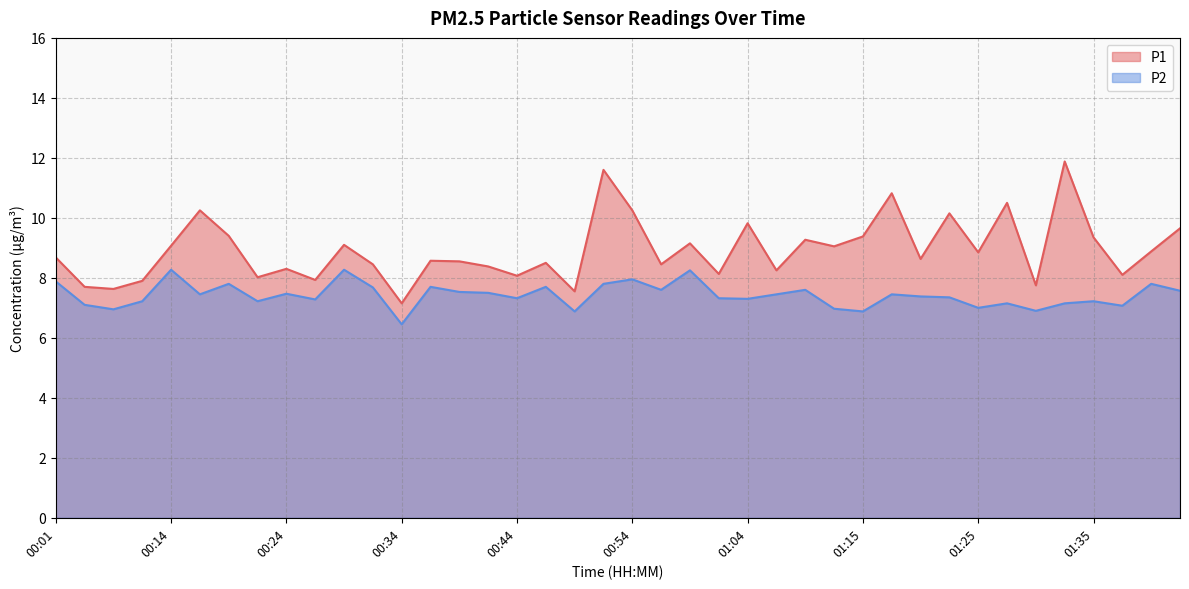

What is the lowest value of the P1 series?

7.2